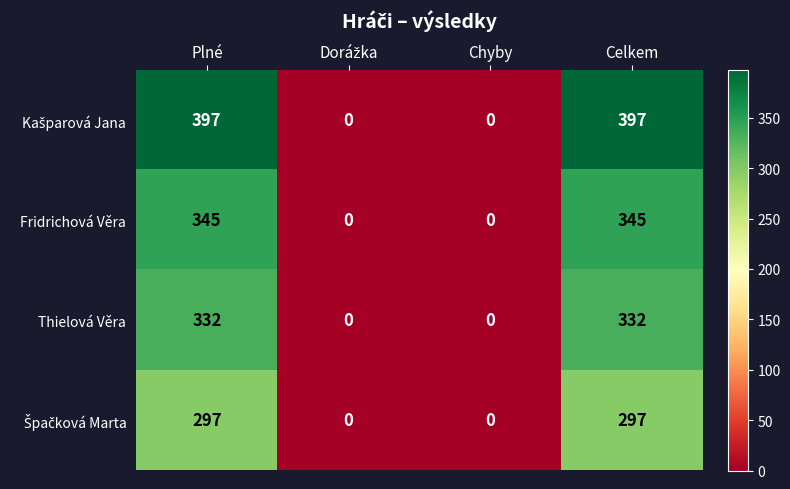

What is the greatest value displayed?

397